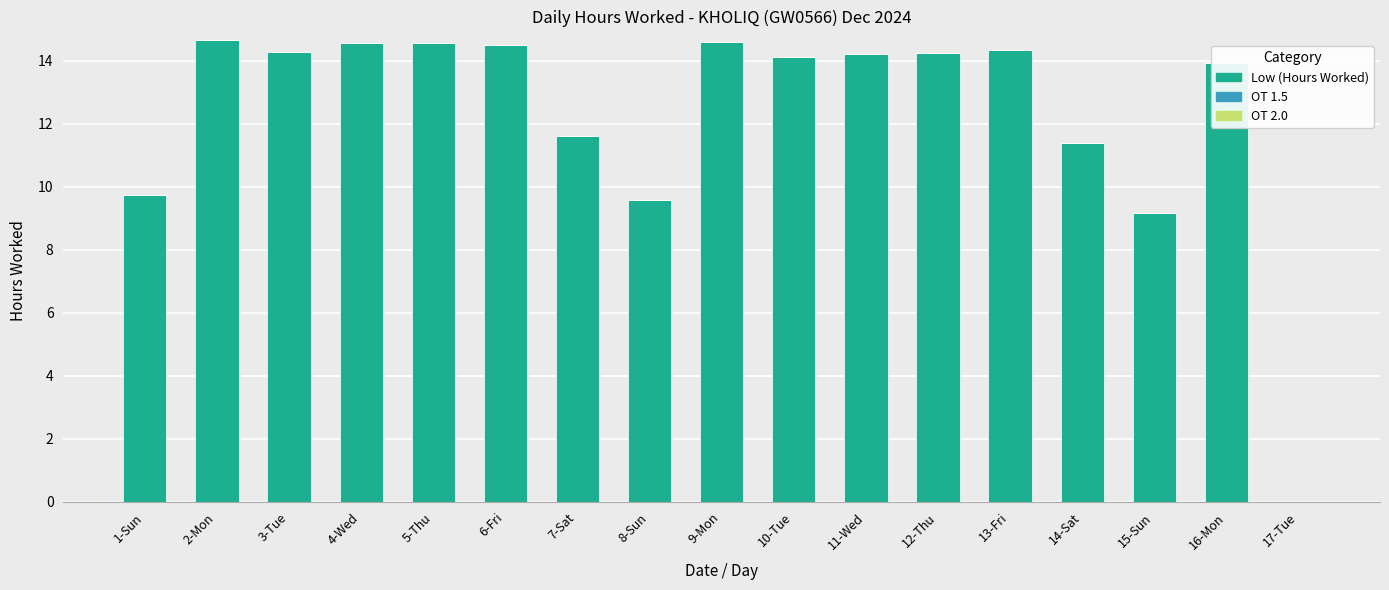

At which label is the value closest to 7?

15-Sun